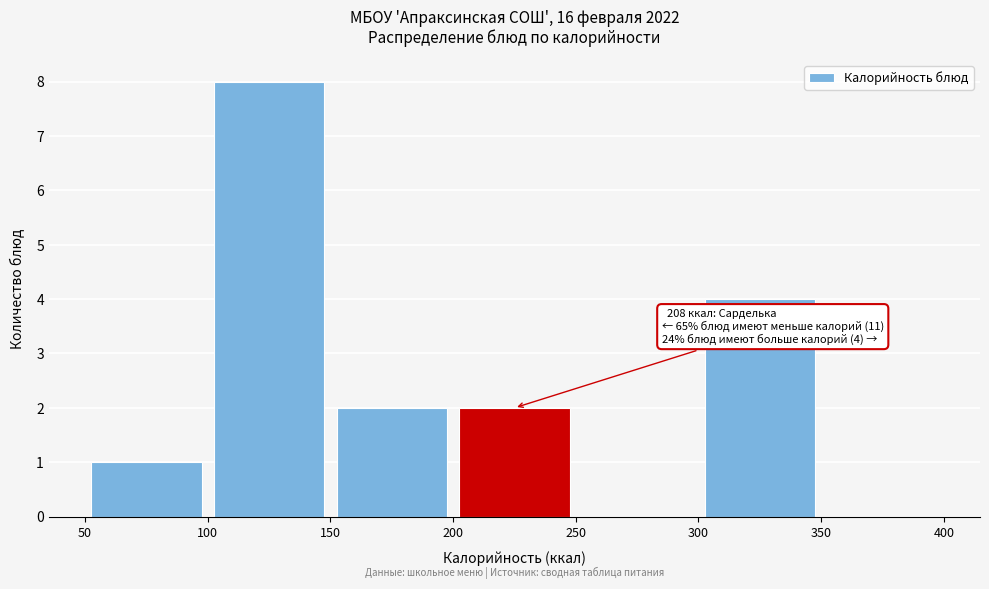

Which range on the x-axis has the tallest bar?

100 to 150